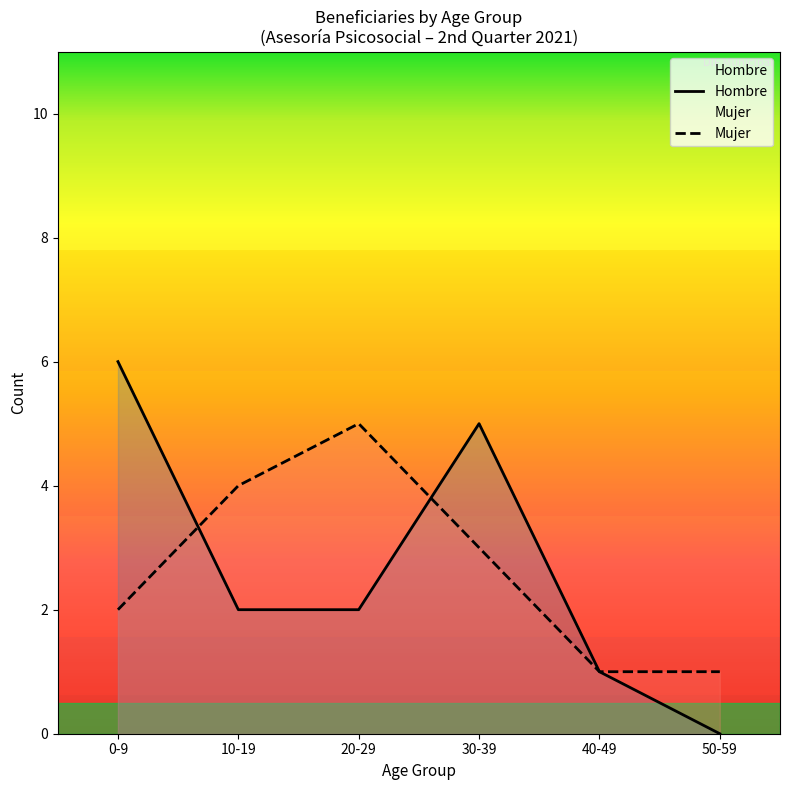

What is the difference between the Hombre values at 50-59 and 40-49?

1